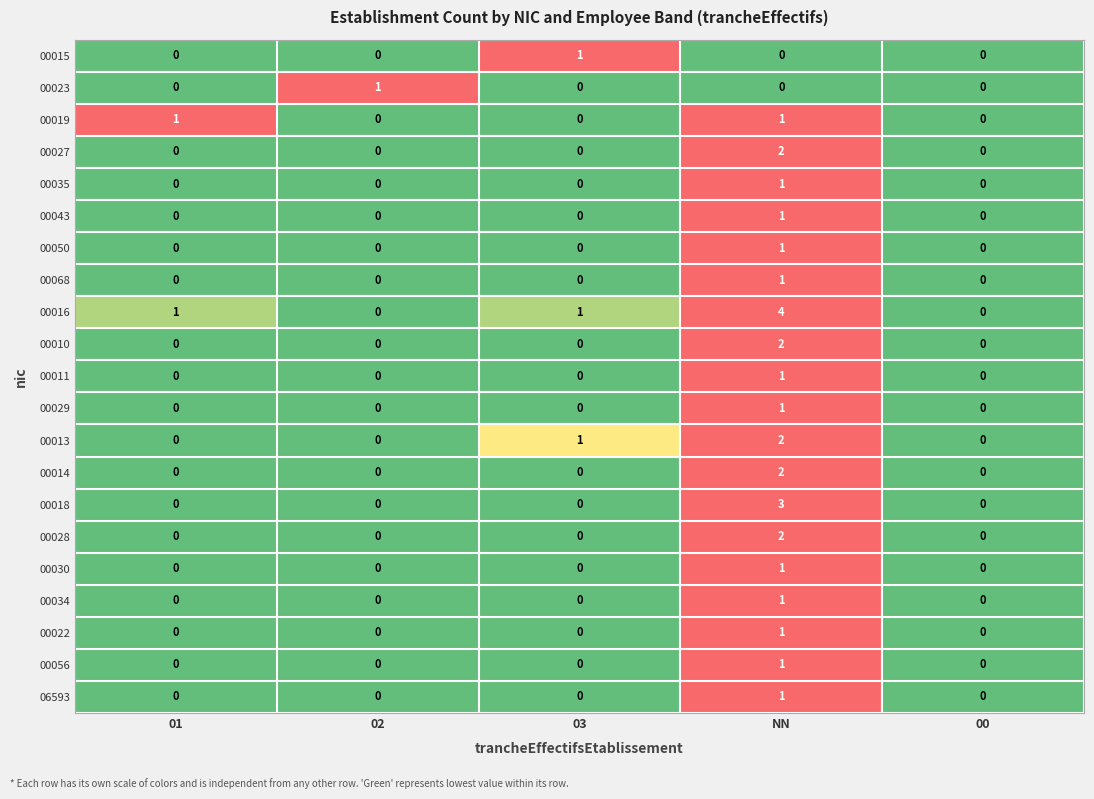

Which label corresponds to the largest value in the chart?

NN